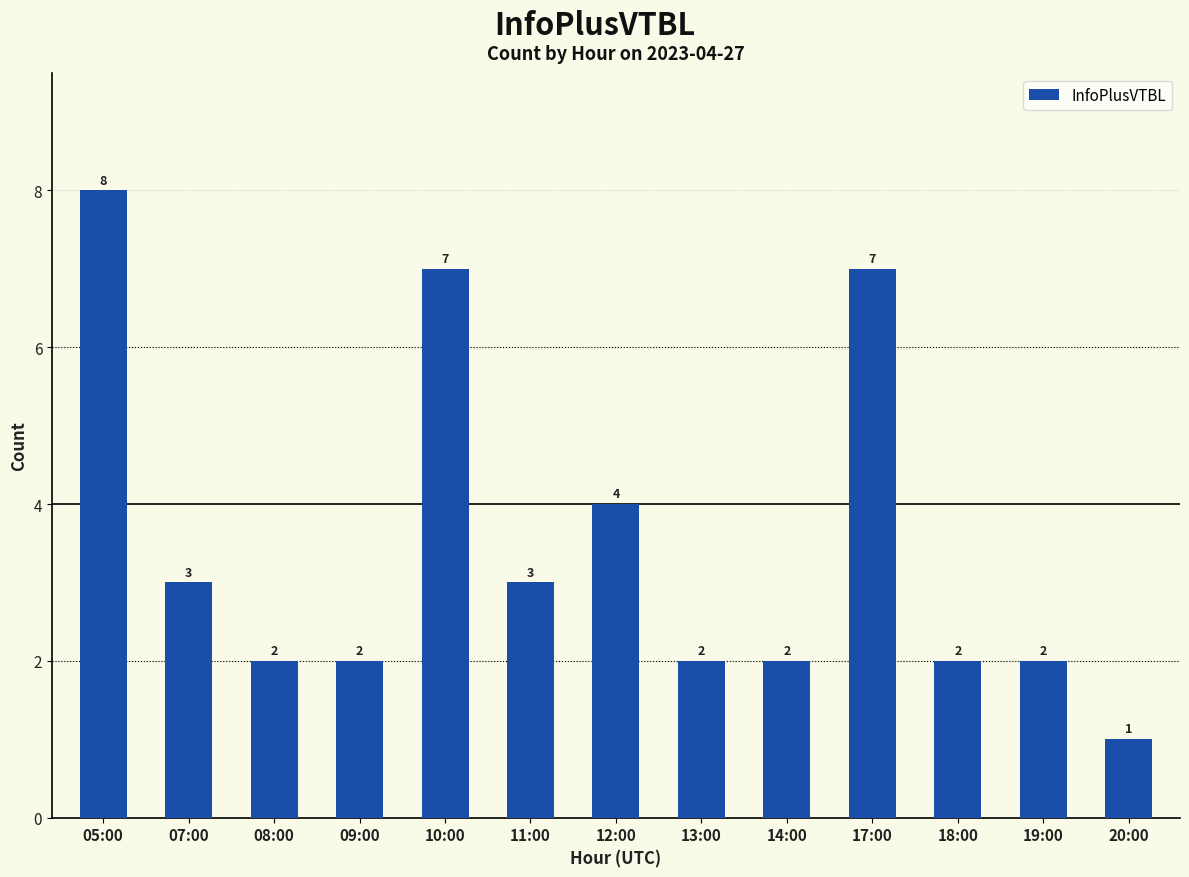

What is the minimum value shown in the chart?

1